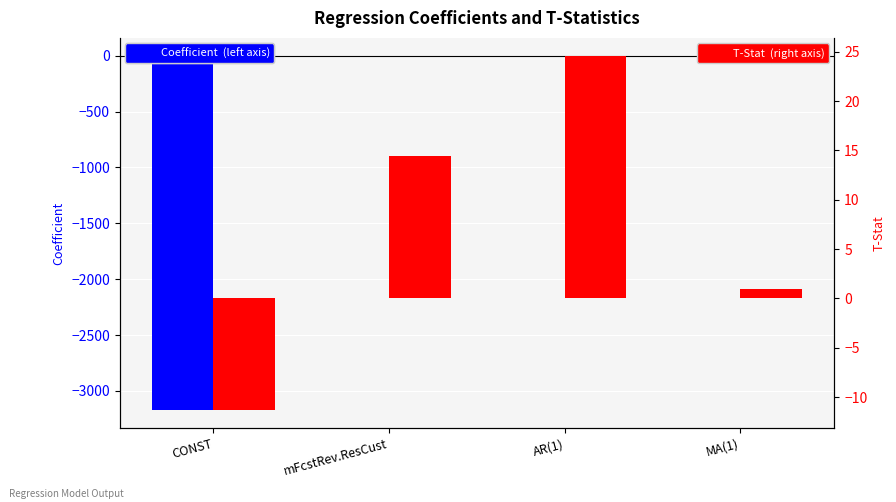

List the labels in order of Coefficient value, smallest first.

CONST, mFcstRev.ResCust, MA(1), AR(1)